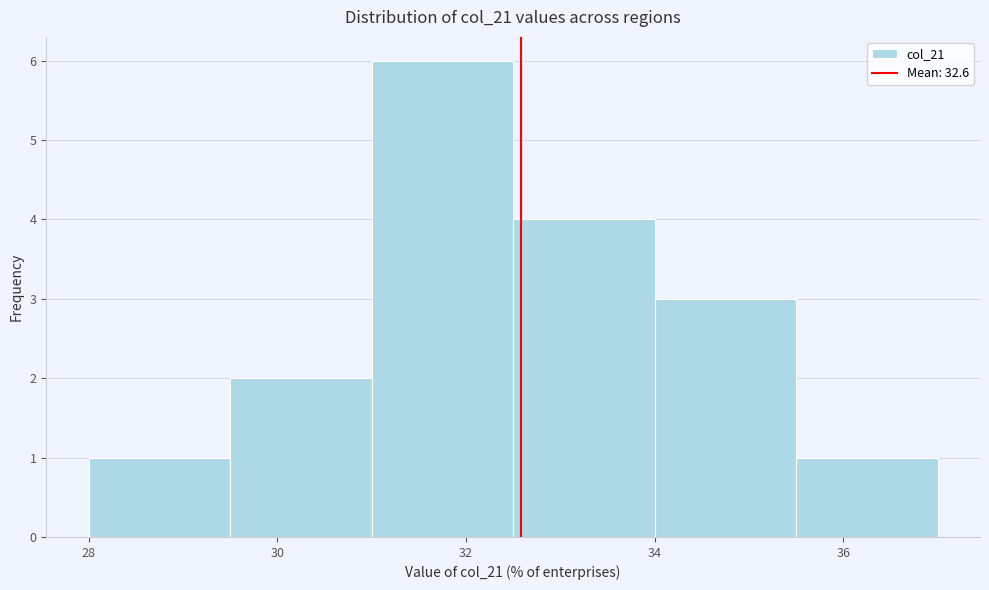

How tall is the bar that spans 35.5 to 37.0 on the x-axis? Neither the bar edges nor the heights are printed on the chart, so give them approximately, as read against the axes.

1